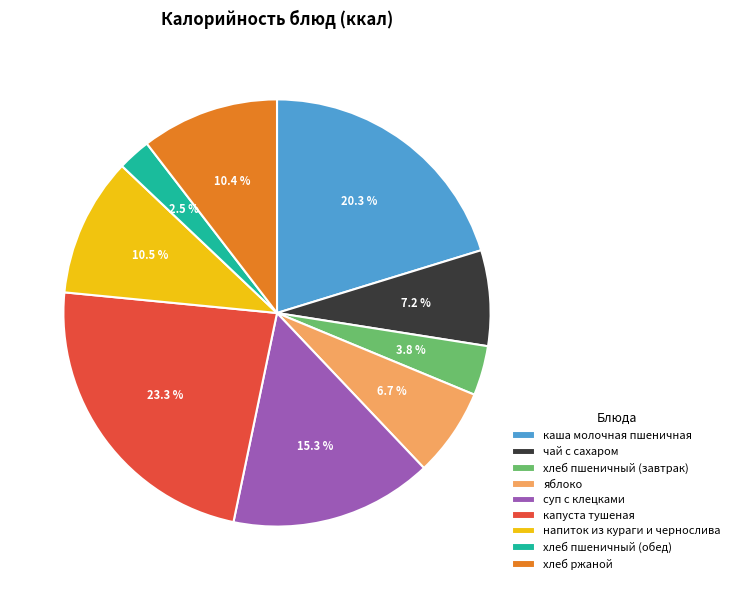

Which category has the biggest portion of the pie?

капуста тушеная